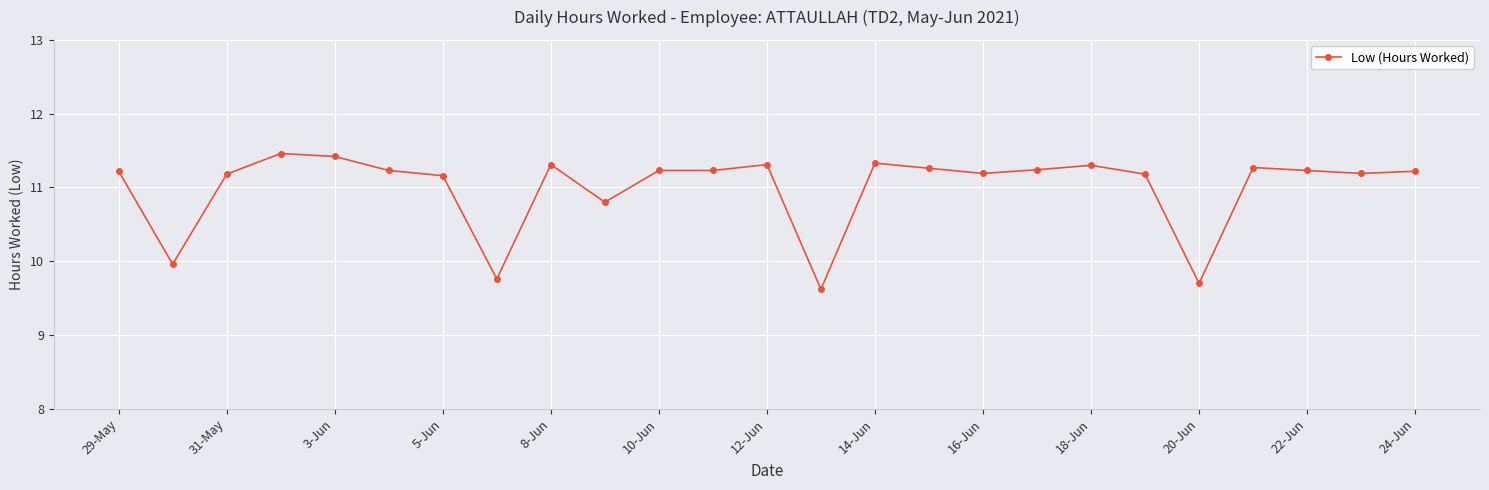

What is the difference between the maximum and minimum values?

1.8